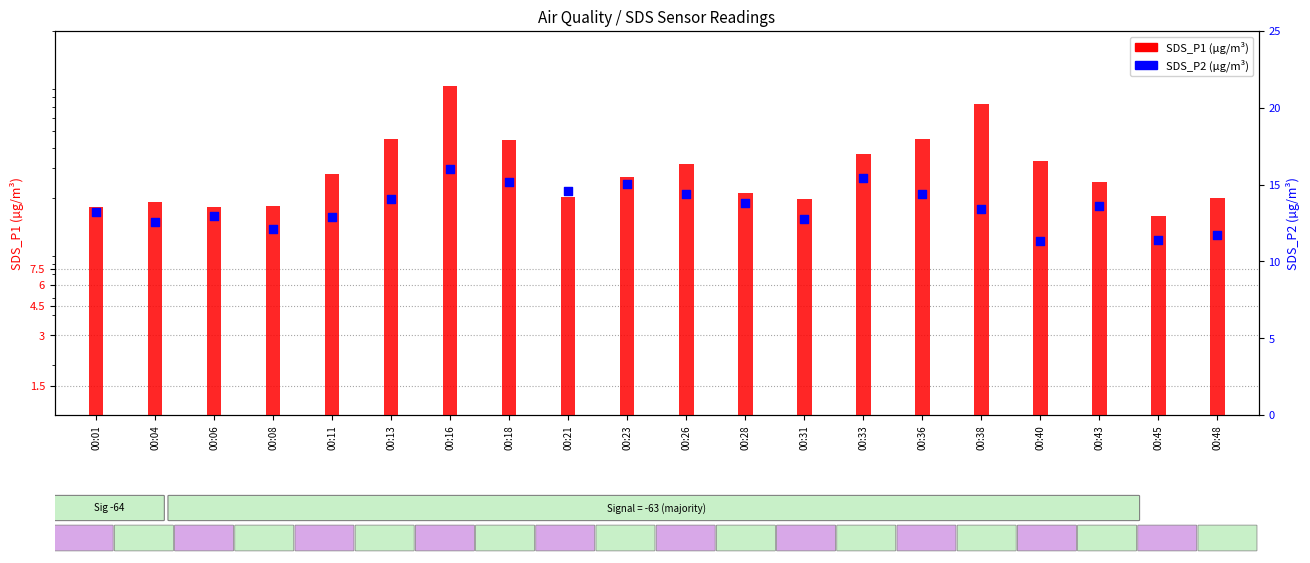

Which series reaches the maximum Y coordinate?

SDS_P1